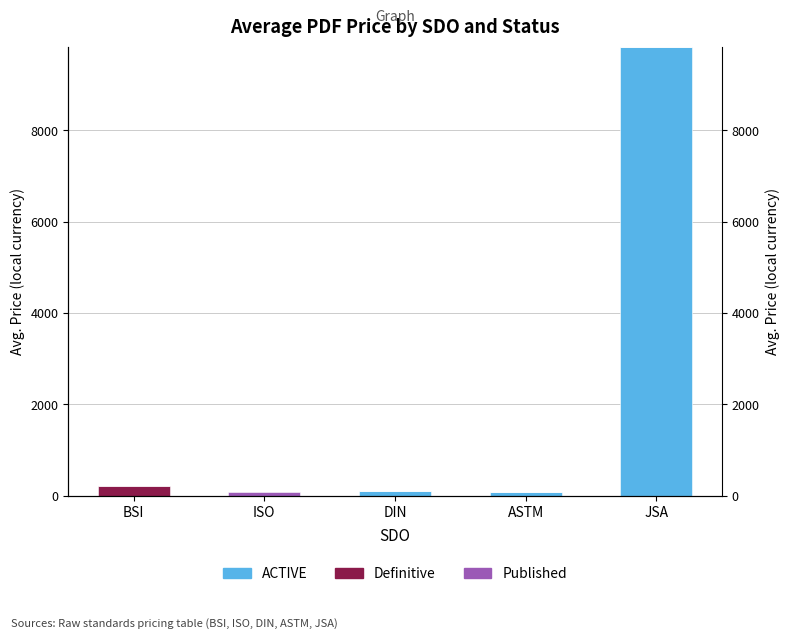

What is the label of the 4th bar from the left?

ASTM